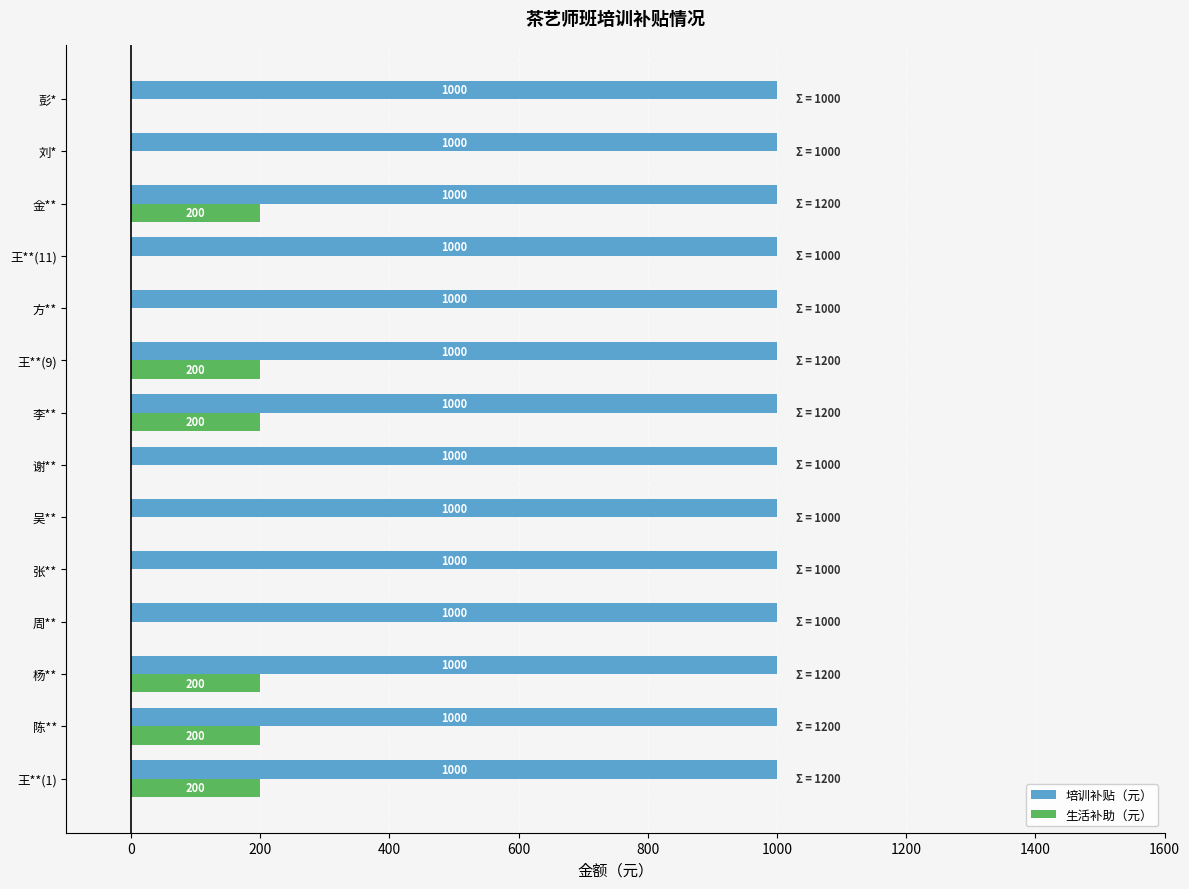

Which series has the largest total across all categories?

培训补贴（元）